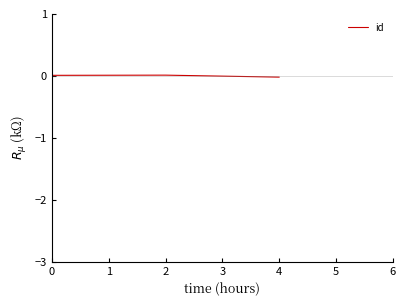

True or false: the data shows -0.0 at 4.

True